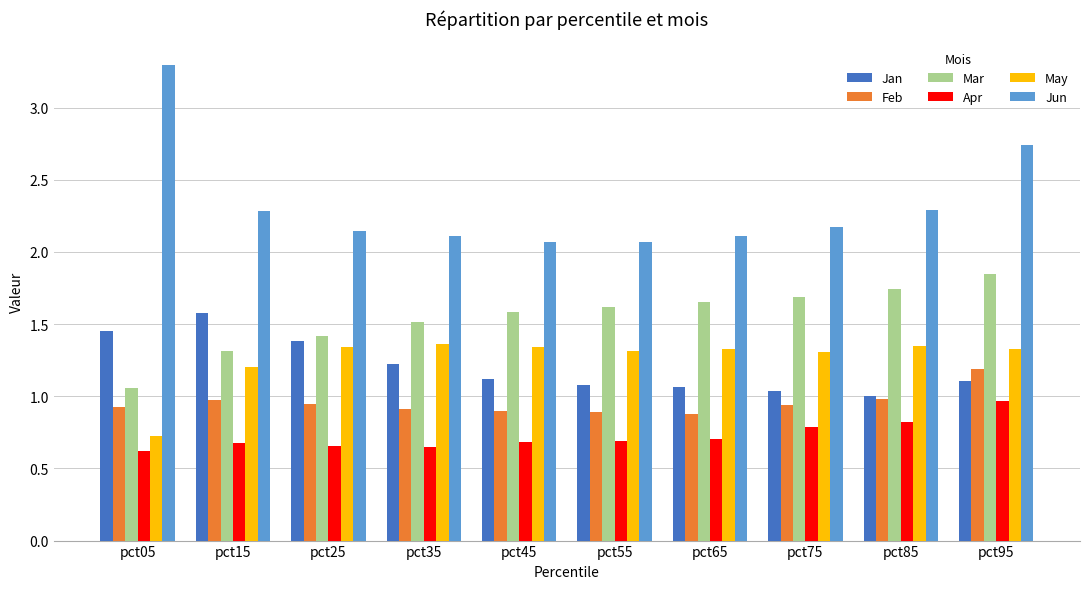

What is the maximum value shown in the chart?

3.3